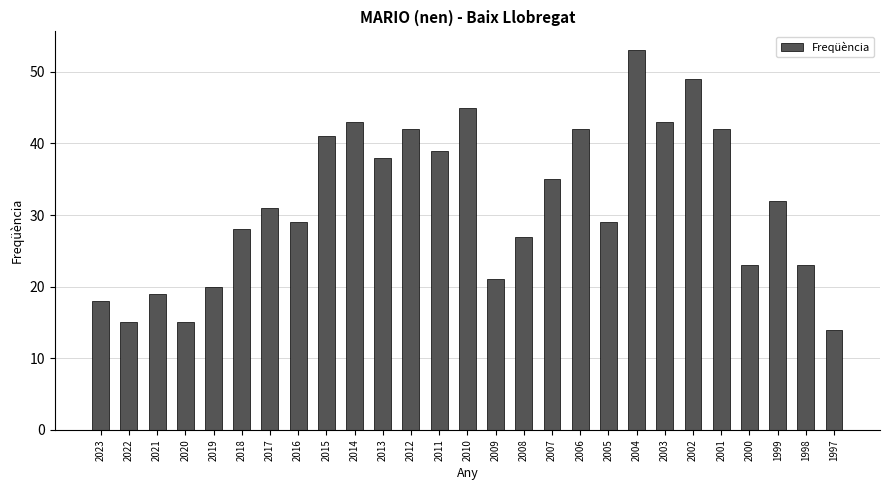

The value at 2009 is 21. True or false?

True